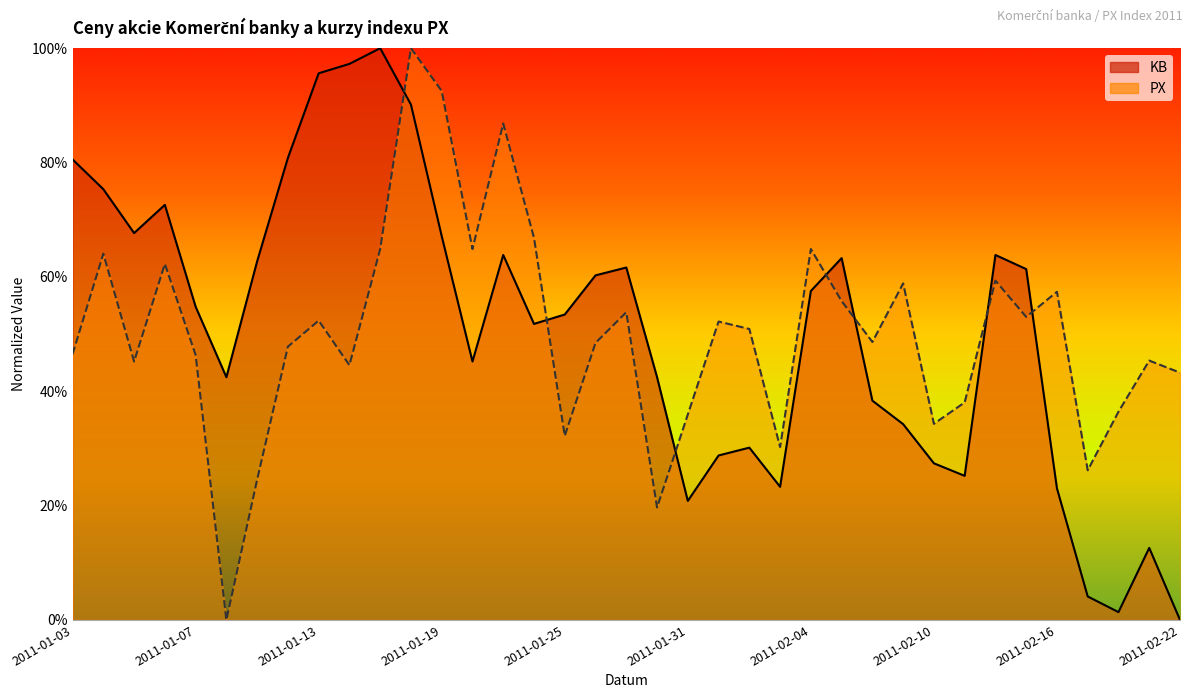

How many categories are shown in the chart?

37